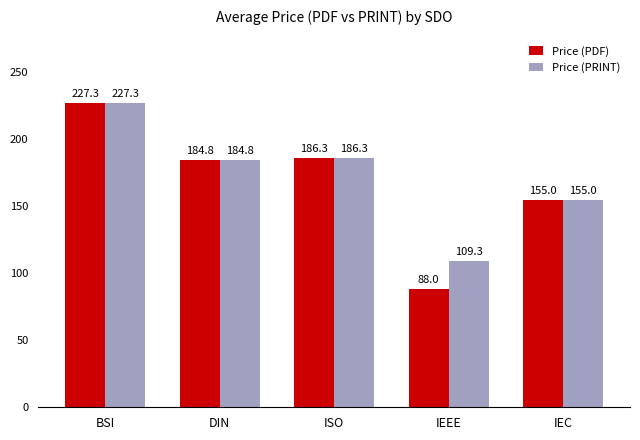

At which category is the sum across all series the highest?

BSI